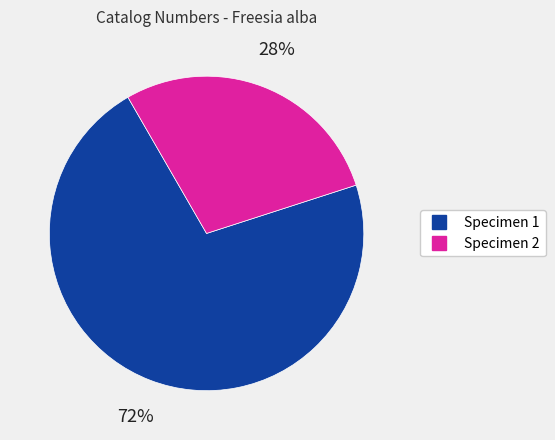

To the nearest percent, what is the average slice percentage?

50%